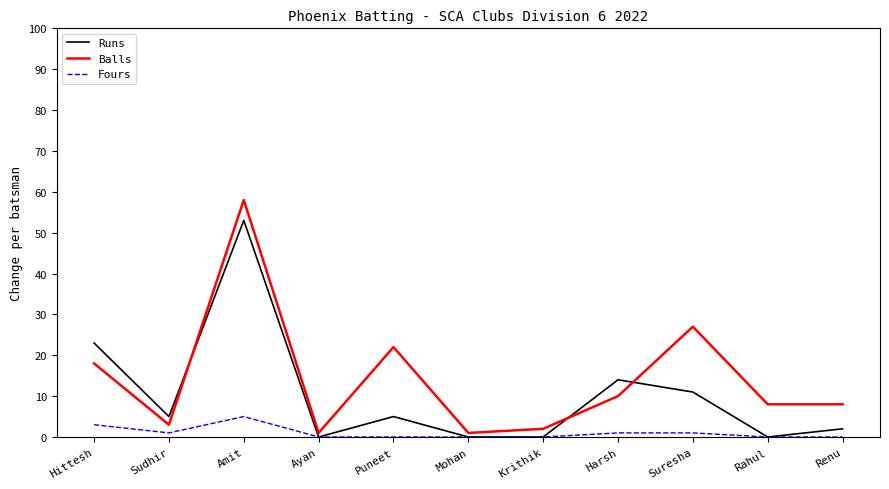

Reading right to left, extract all data points from this chart.

Runs: Renu=2	Rahul=0	Suresha=11	Harsh=14	Krithik=0	Mohan=0	Puneet=5	Ayan=0	Amit=53	Sudhir=5	Hittesh=23
Balls: Renu=8	Rahul=8	Suresha=27	Harsh=10	Krithik=2	Mohan=1	Puneet=22	Ayan=1	Amit=58	Sudhir=3	Hittesh=18
Fours: Renu=0	Rahul=0	Suresha=1	Harsh=1	Krithik=0	Mohan=0	Puneet=0	Ayan=0	Amit=5	Sudhir=1	Hittesh=3